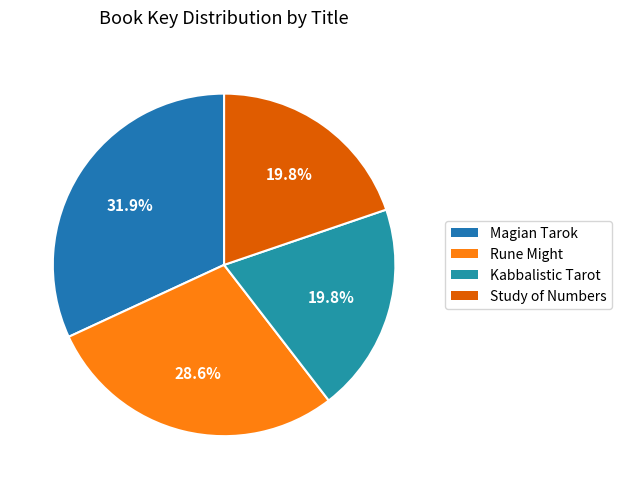

To the nearest percent, what portion does Study of Numbers represent?

20%